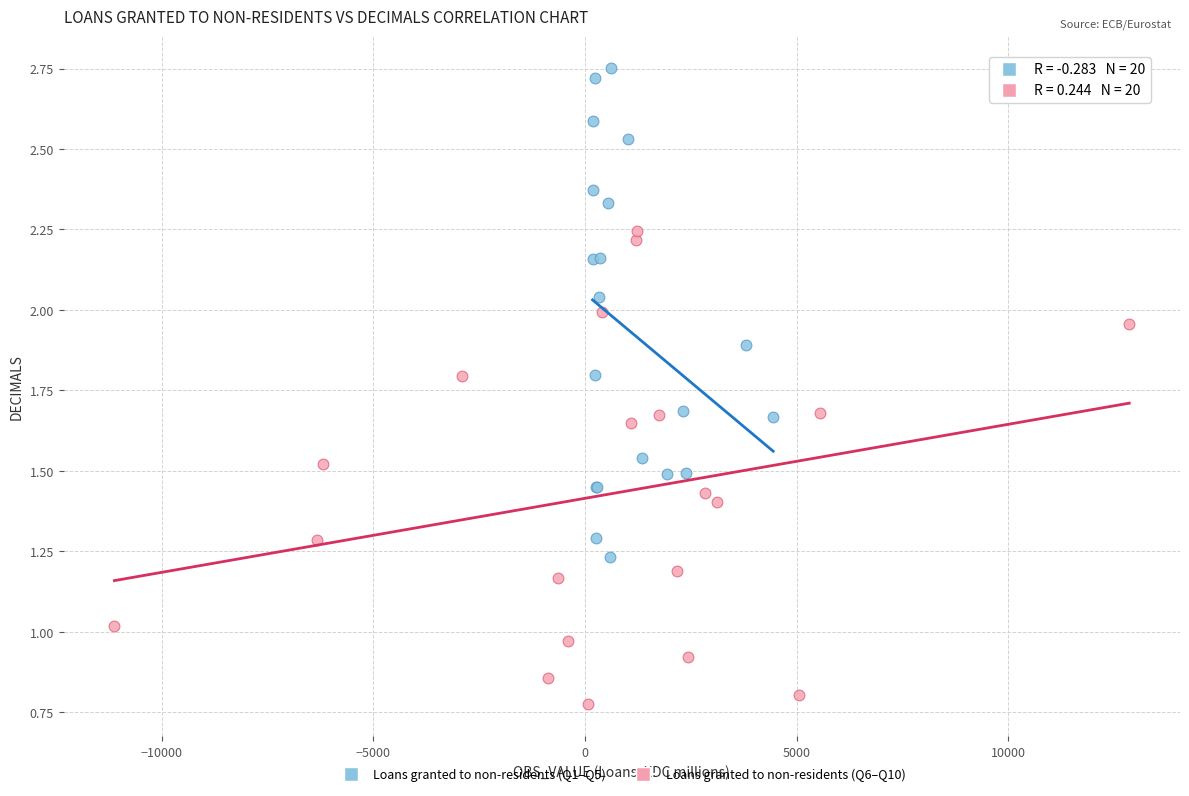

What are all the series names shown in the legend?

Loans granted to non-residents (Q1–Q5), Loans granted to non-residents (Q6–Q10)